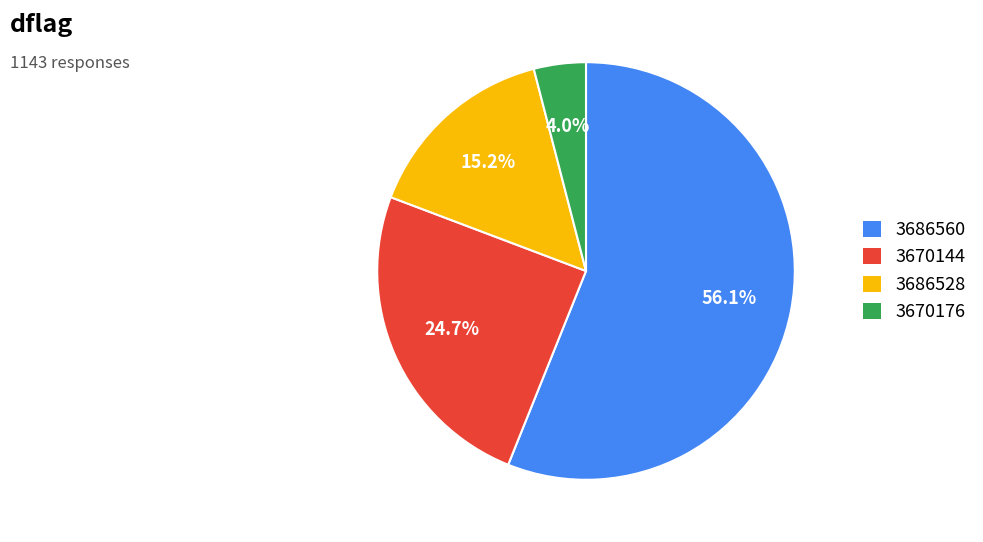

To the nearest percent, what is the difference between the 3686528 and 3670176 slice percentages?

11%